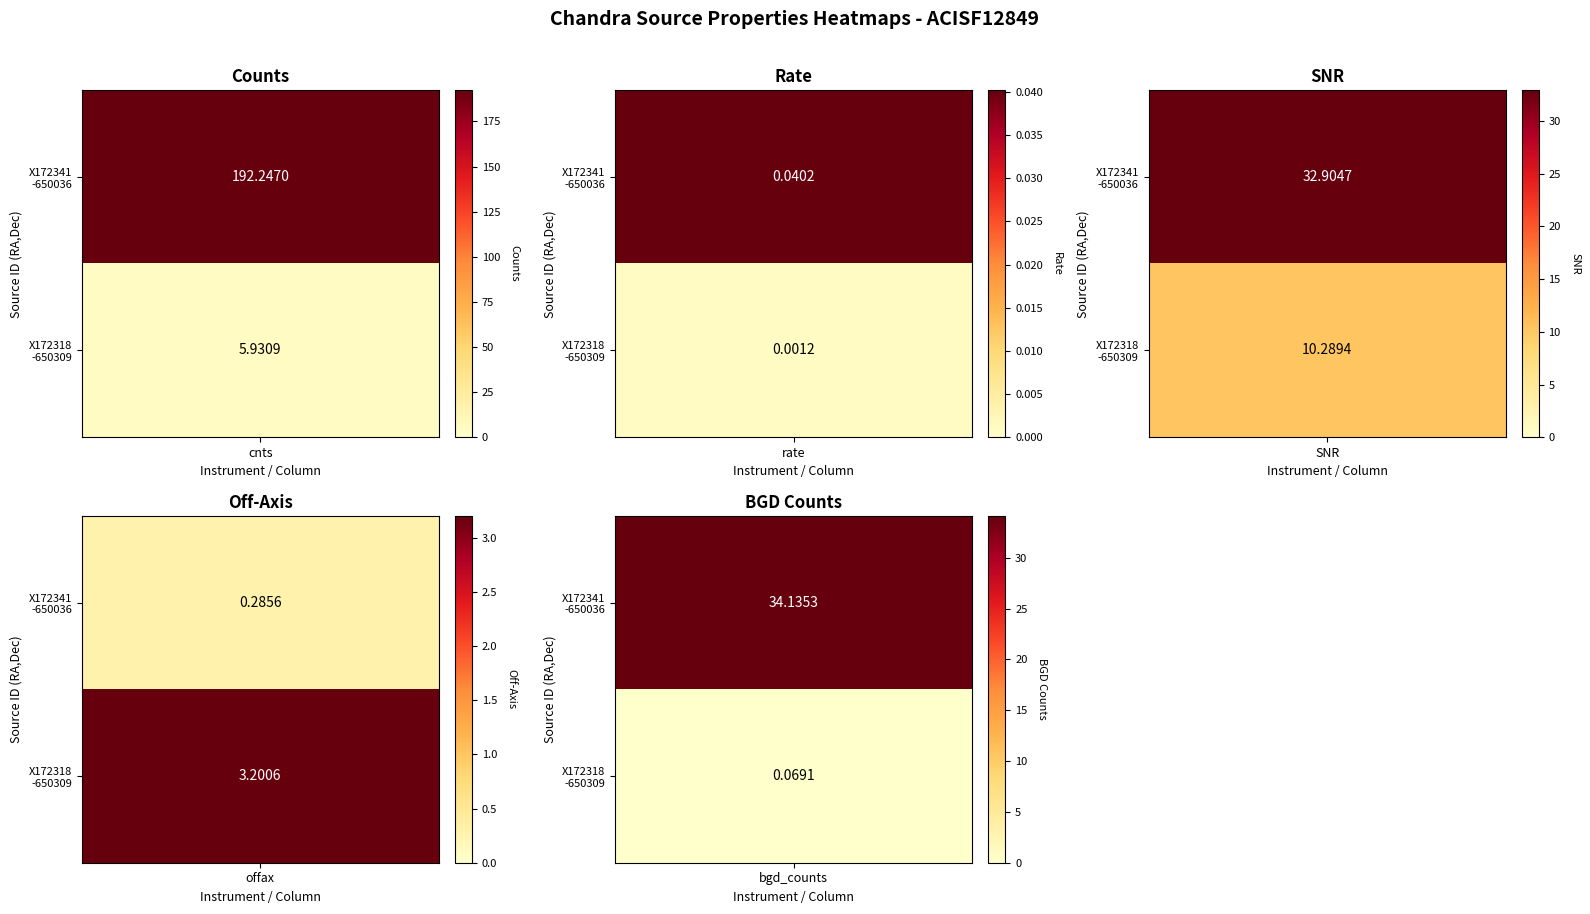

What is the total value across all series at X172318.91-650309.1?

19.5